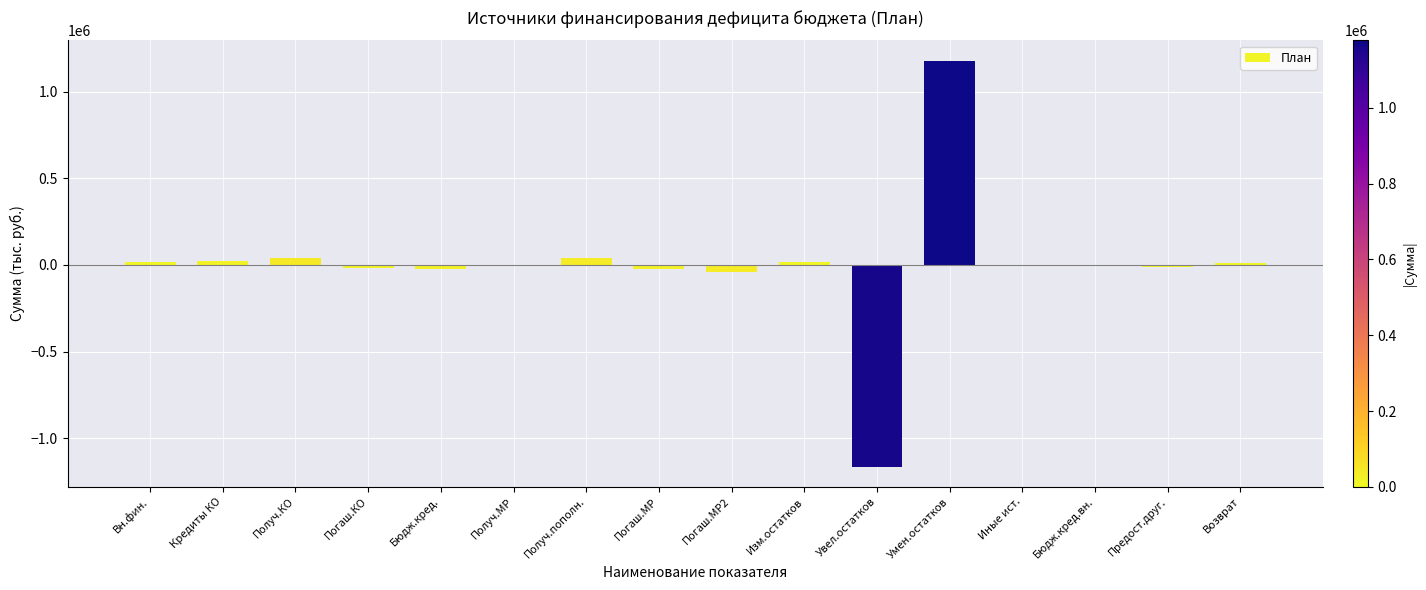

Read the value at Бюдж.кред..

-21966.4